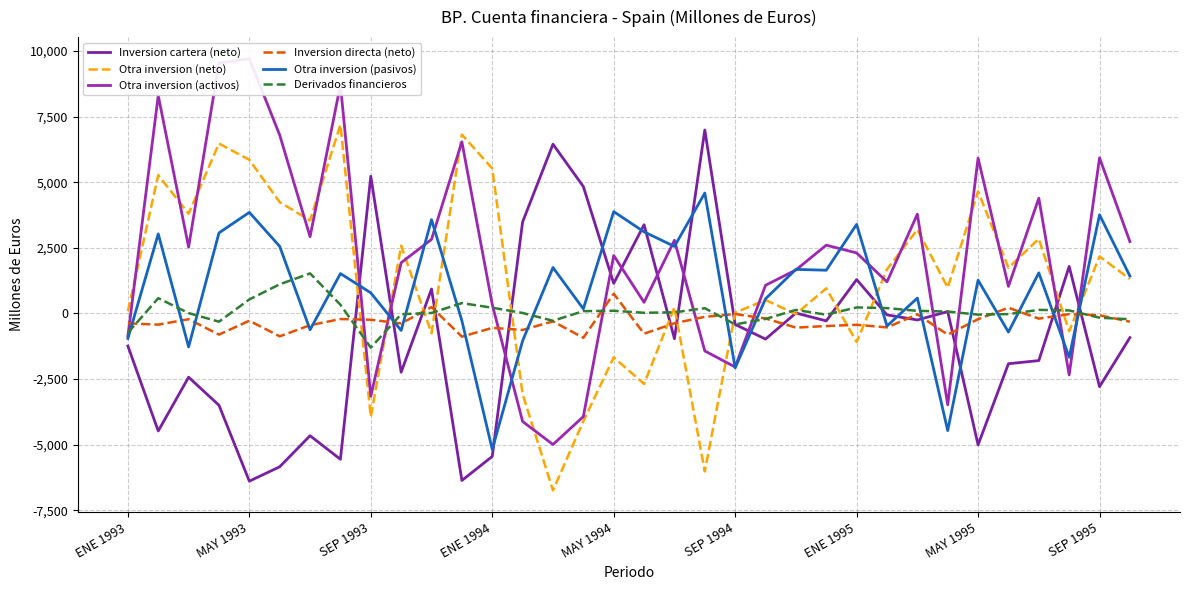

The Otra inversion (neto) series shows 2583 at 9. True or false?

True